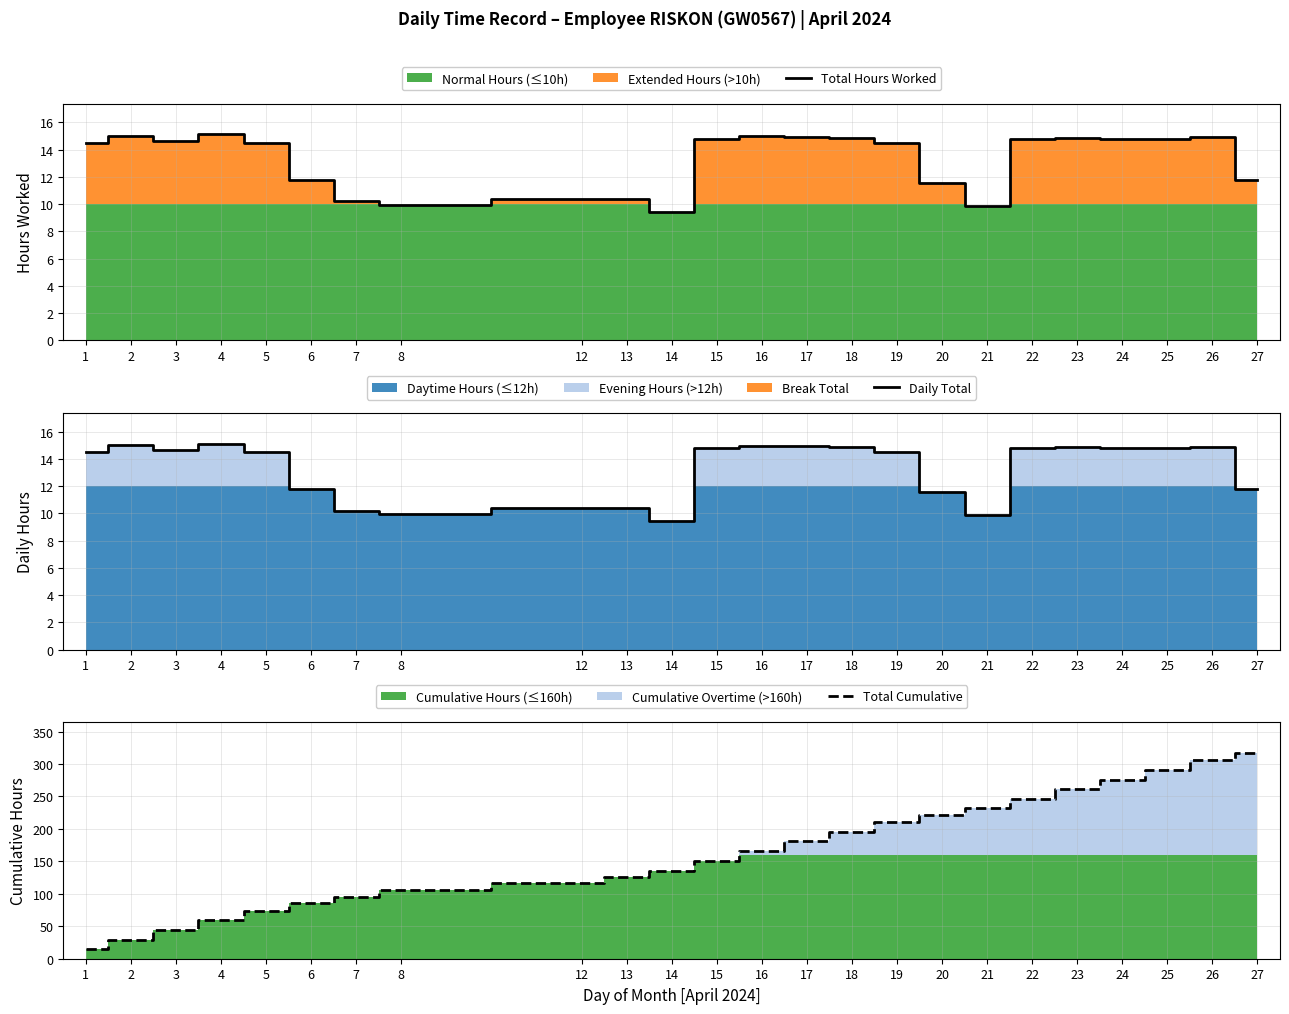

Reading left to right, what are all the values shown in this chart?

Total Hours Worked: 1=14.5	2=15.0	3=14.6	4=15.1	5=14.5	6=11.8	7=10.2	8=9.9	12=10.4	13=10.4	14=9.4	15=14.8	16=15.0	17=14.9	18=14.9	19=14.5	20=11.6	21=9.9	22=14.8	23=14.9	24=14.8	25=14.8	26=14.9	27=11.8
Daily Total: 1=14.5	2=15.0	3=14.6	4=15.1	5=14.5	6=11.8	7=10.2	8=9.9	12=10.4	13=10.4	14=9.4	15=14.8	16=15.0	17=14.9	18=14.9	19=14.5	20=11.6	21=9.9	22=14.8	23=14.9	24=14.8	25=14.8	26=14.9	27=11.8
Total Cumulative: 1=14.5	2=29.5	3=44.1	4=59.3	5=73.8	6=85.5	7=95.8	8=105.7	12=116.1	13=126.5	14=135.9	15=150.7	16=165.7	17=180.6	18=195.5	19=210.0	20=221.6	21=231.4	22=246.3	23=261.1	24=275.9	25=290.7	26=305.6	27=317.4